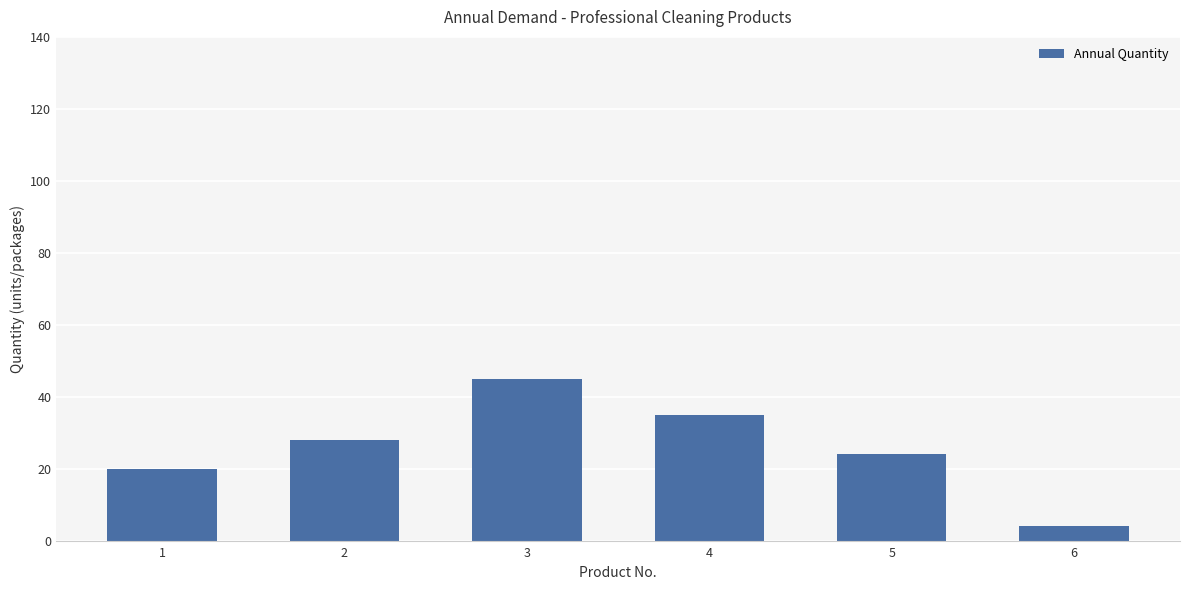

What is the value of the 1st bar from the left?

20